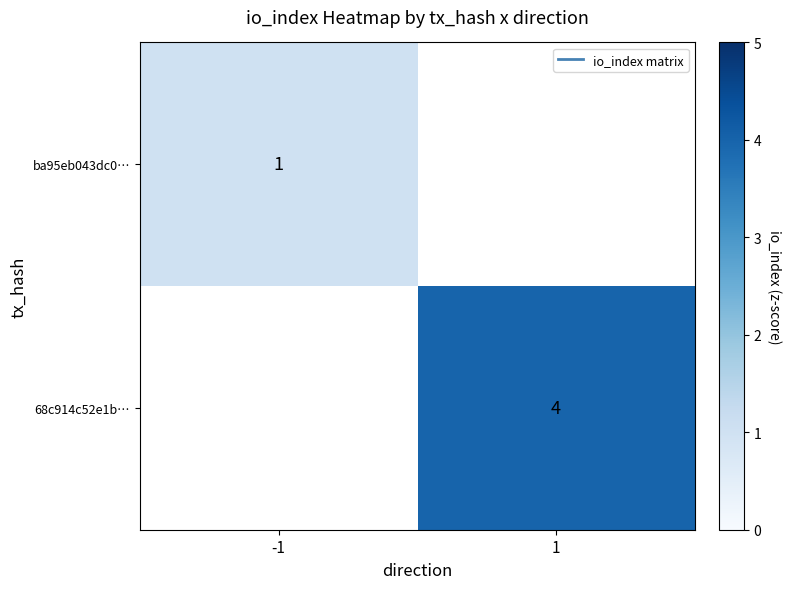

List the labels in order of 68c914c52e1b… value, smallest first.

-1, 1